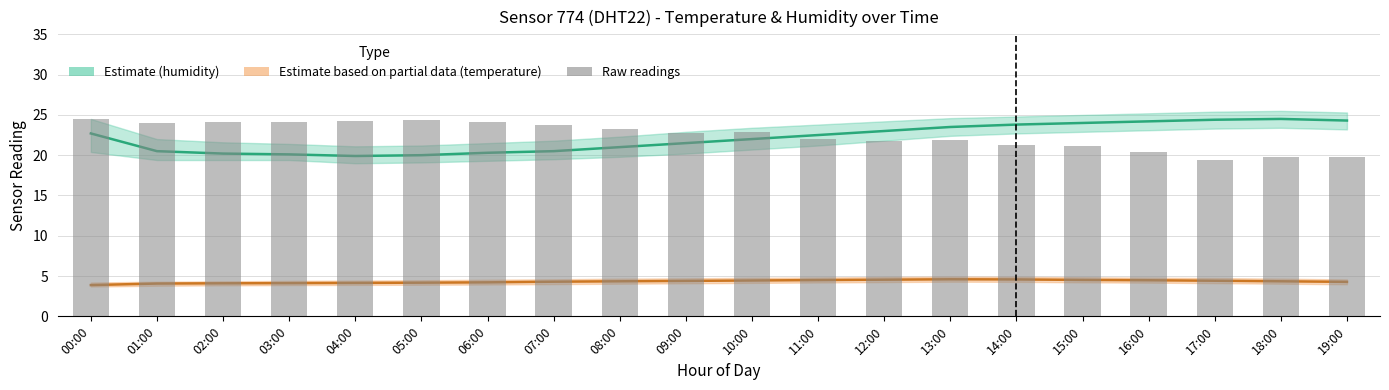

Read the value at 14:00.

21.3